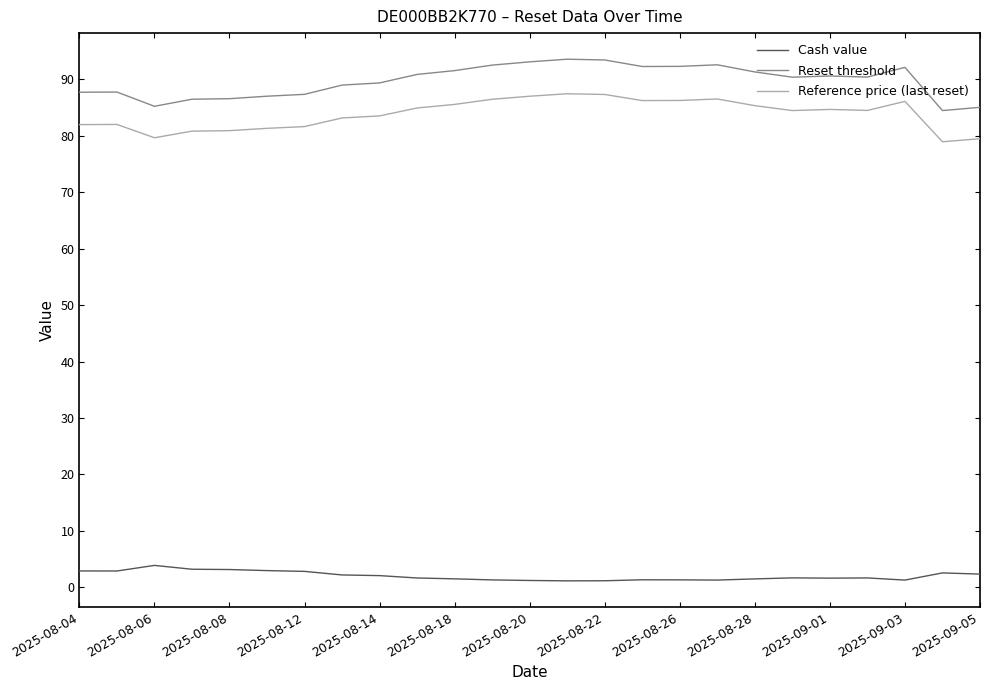

What is the sum of all Cash value values?

50.6